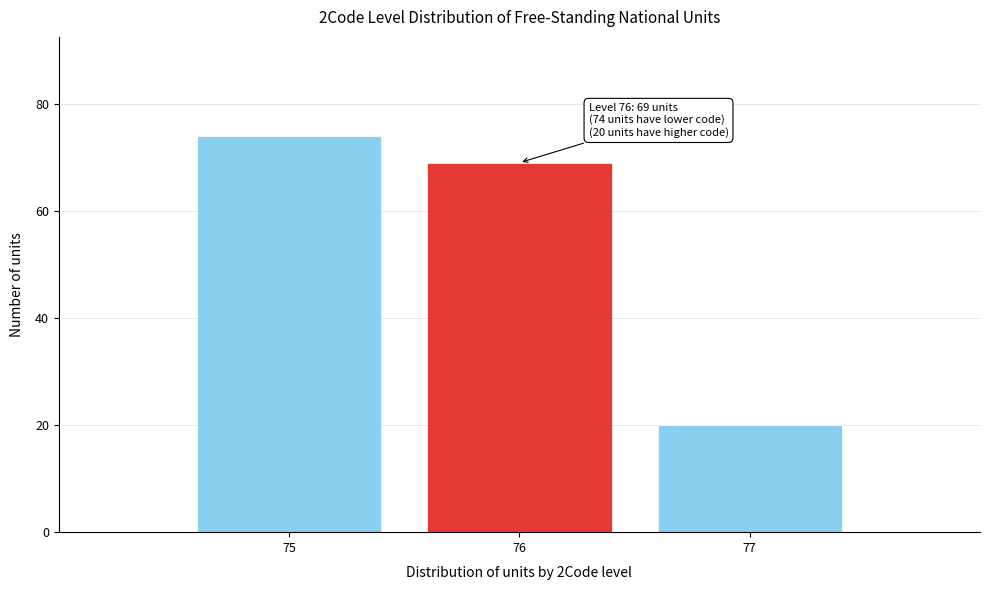

Reading left to right, list all the values displayed in this chart.

75=74	76=69	77=20